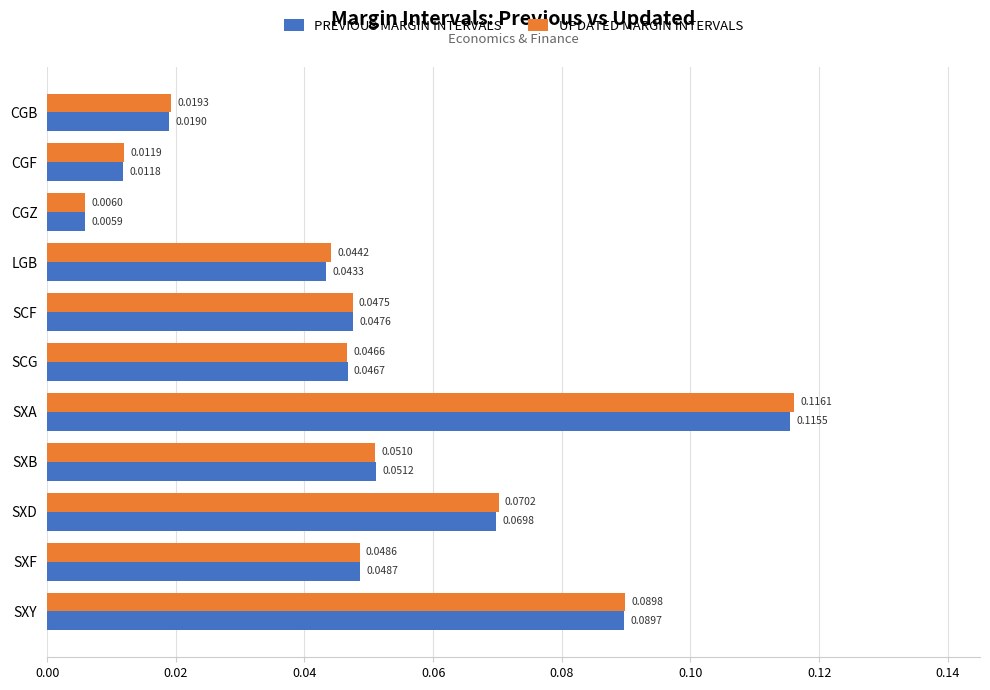

At which label is PREVIOUS MARGIN INTERVALS closest to 0?

CGZ